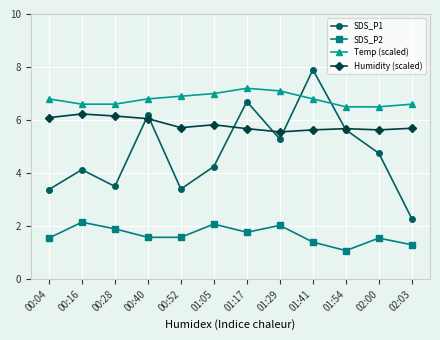

True or false: SDS_P2 and Temp (scaled) cross at least once.

False